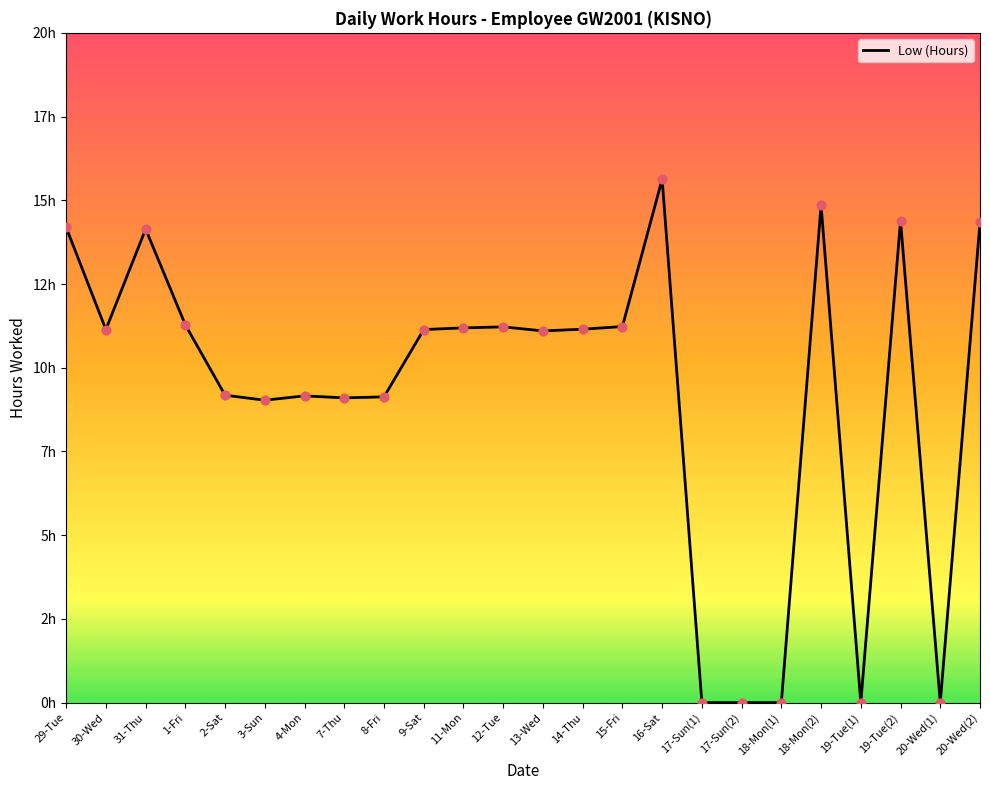

Which has a higher value, 29-Tue or 19-Tue(1)?

29-Tue